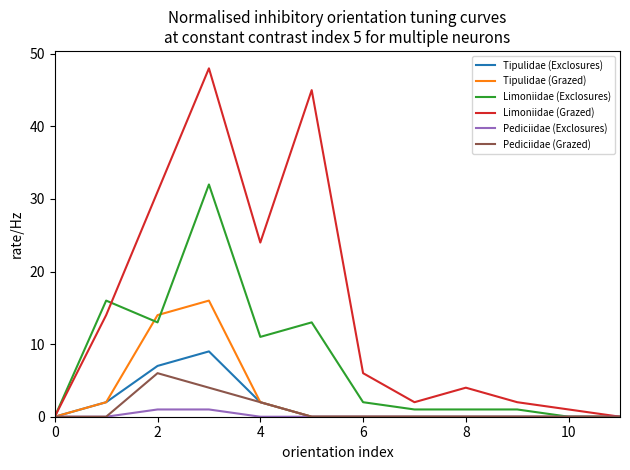

Which series has the largest total across all categories?

Limoniidae (Grazed)